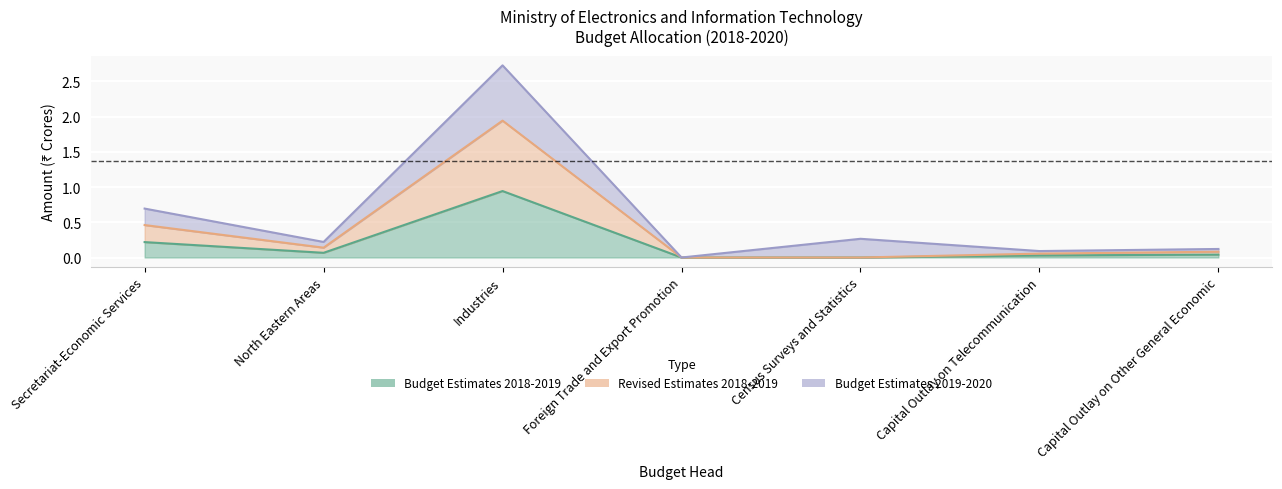

At which label is Revised Estimates 2018-2019 closest to 0?

Foreign Trade and Export Promotion